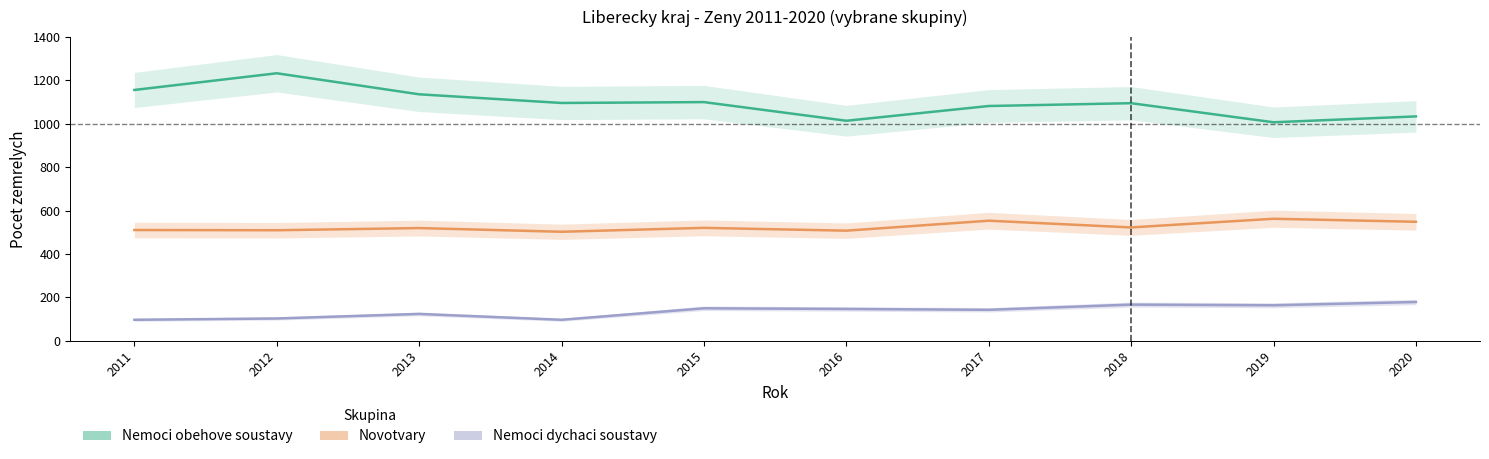

Where is Nemoci obehove soustavy nearest to the value 1120?

2013